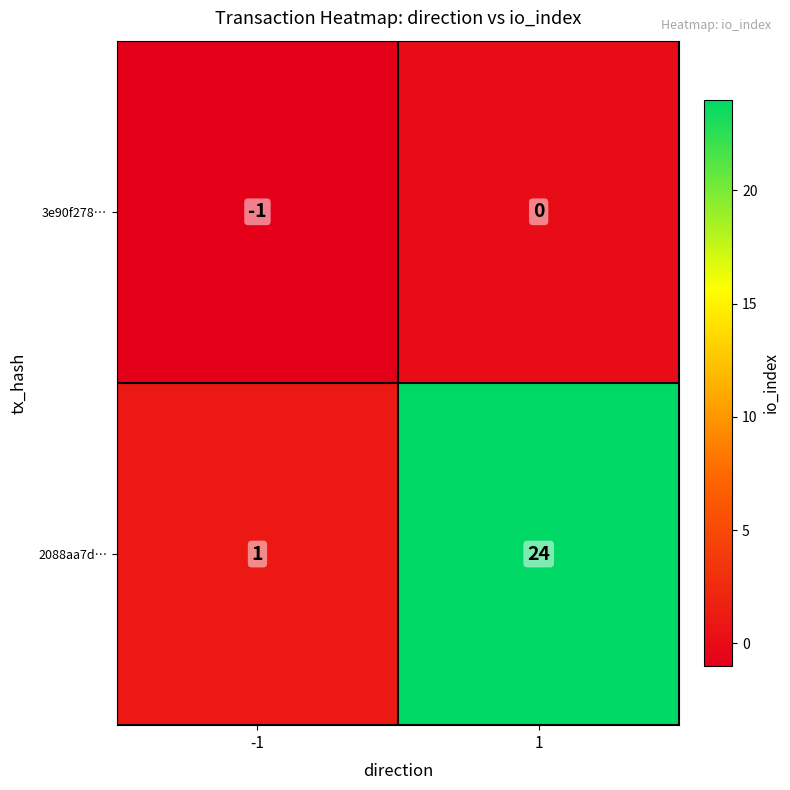

Reading right to left, transcribe all the data shown in this chart.

3e90f278…: 0	-1
2088aa7d…: 24	1